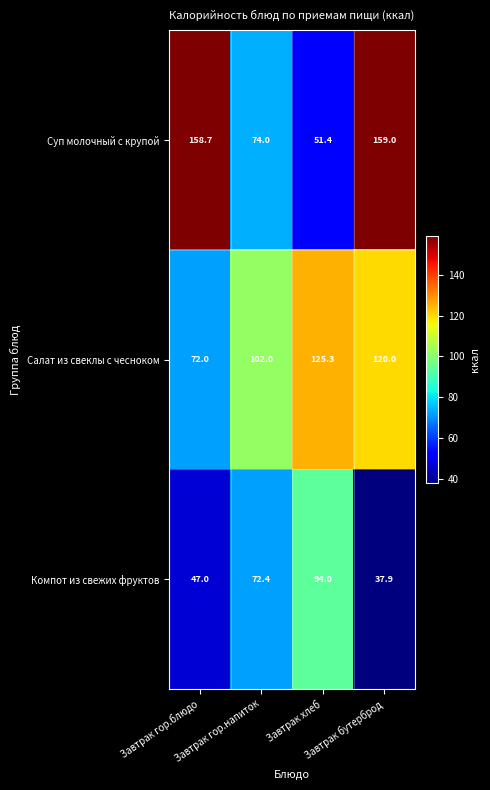

What is the greatest value displayed?

159.0